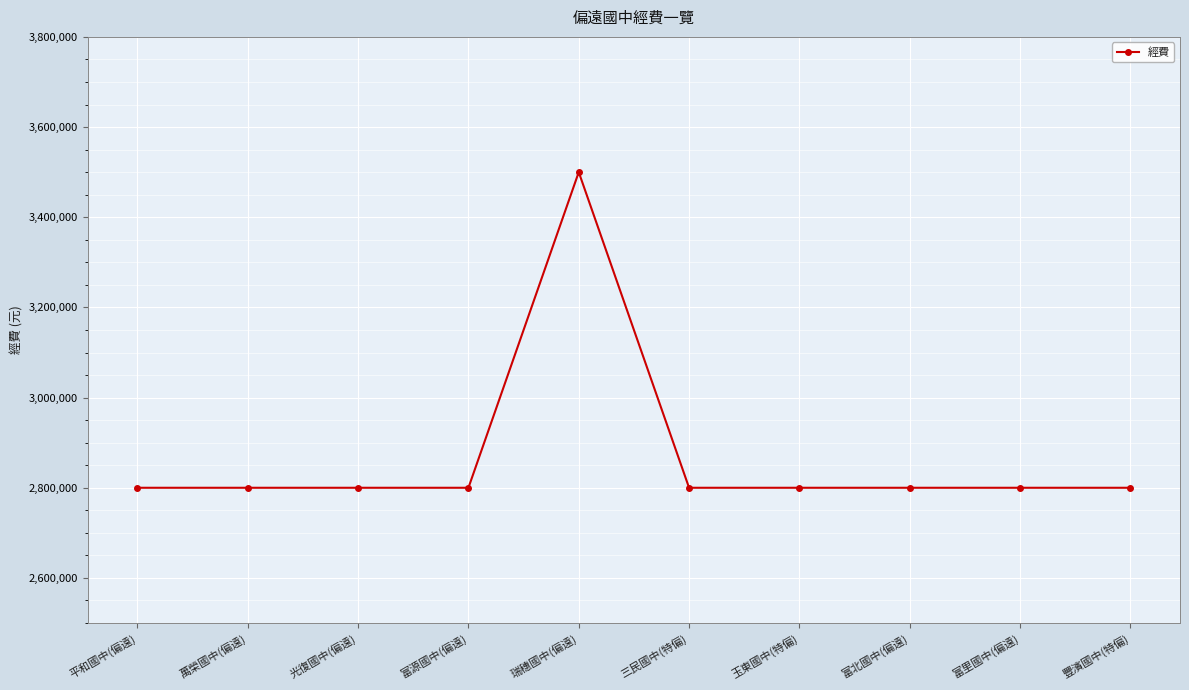

What is the difference between the maximum and minimum values?

700000